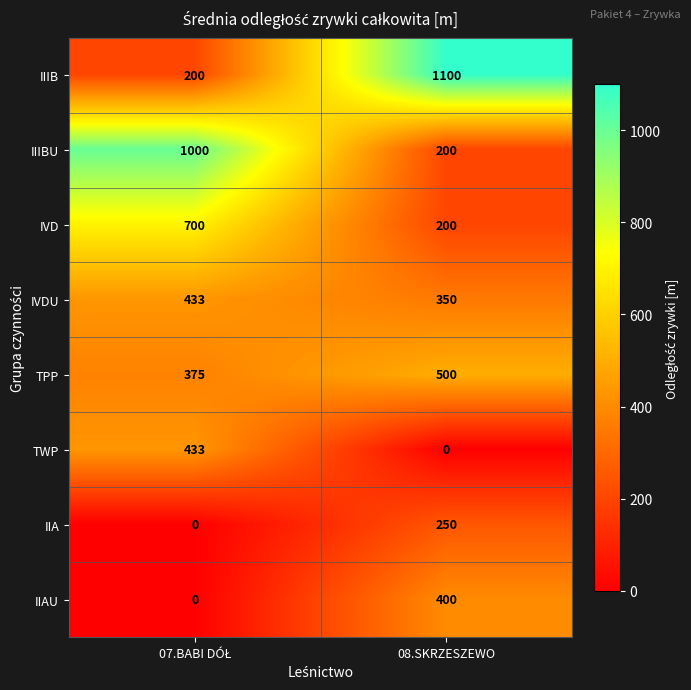

Reading left to right, transcribe all the data shown in this chart.

IIIB: 200	1100
IIIBU: 1000	200
IVD: 700	200
IVDU: 433	350
TPP: 375	500
TWP: 433	0
IIA: 0	250
IIAU: 0	400